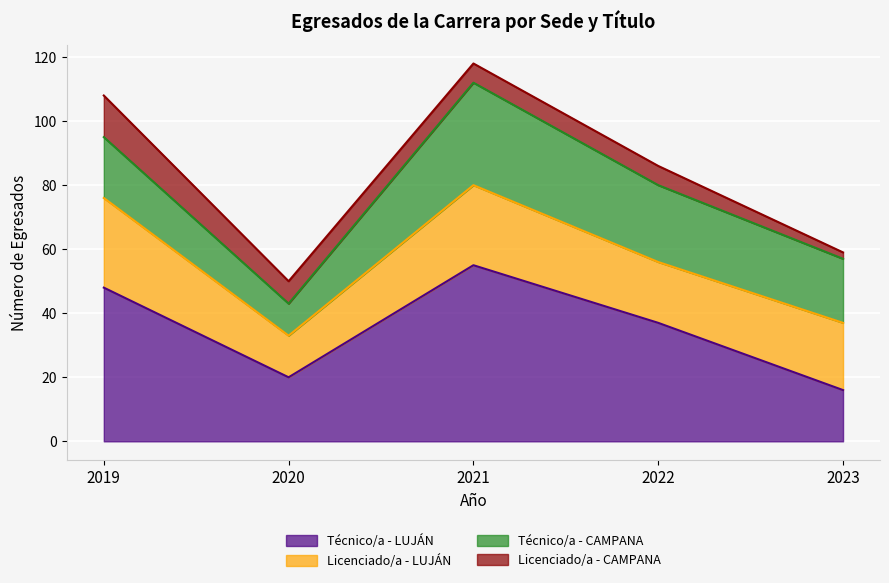

What is the total value across all series at 2019?

108